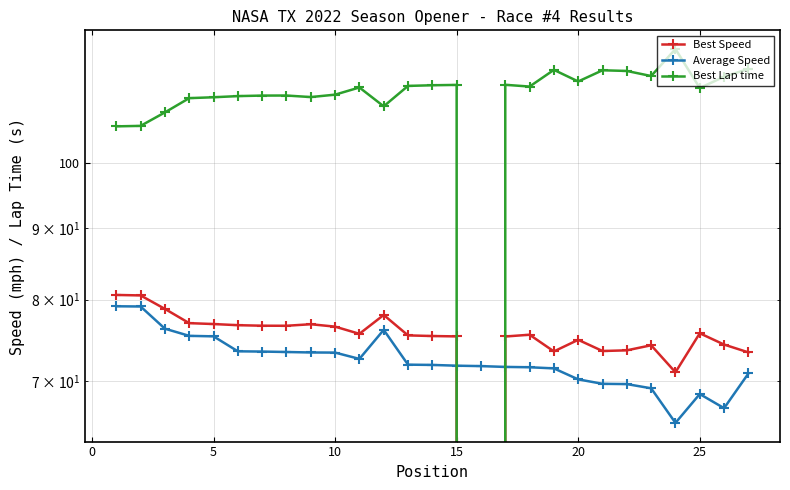

What is the label of the 11th point from the left?

10